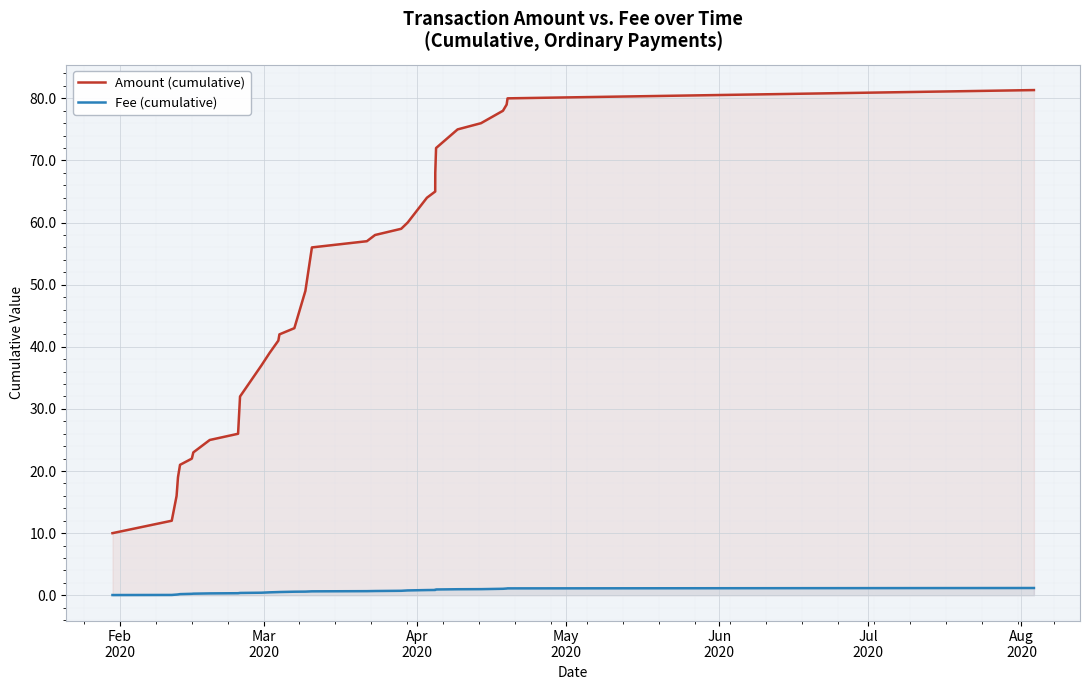

Which series has the largest total across all categories?

Amount (cumulative)